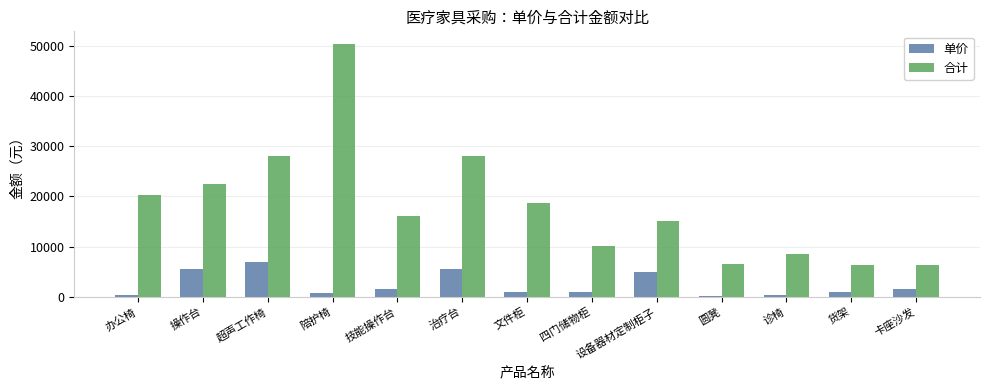

How many data points does each series have?

13